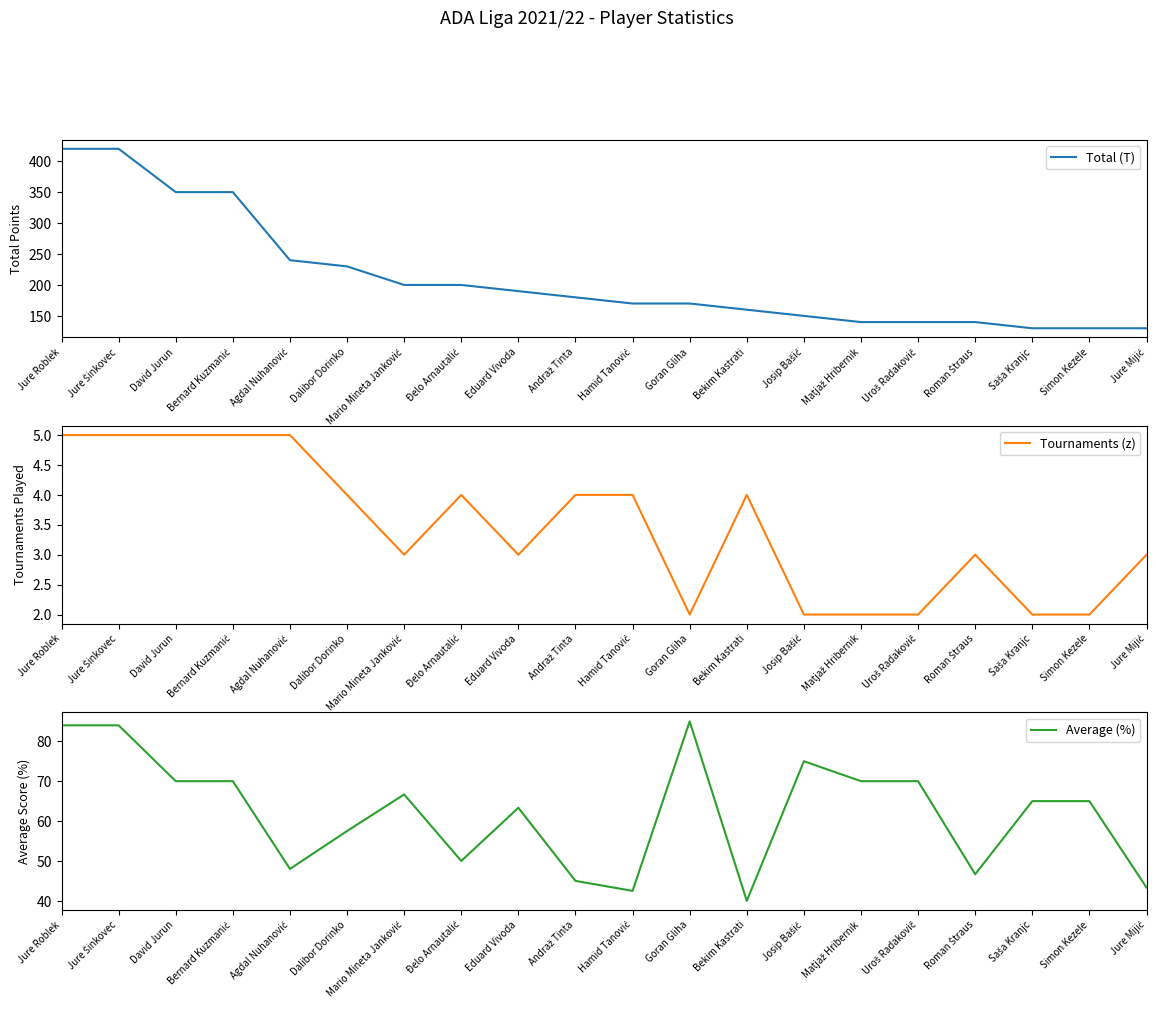

Reading right to left, transcribe all the data shown in this chart.

Total (T): 130.0	130.0	130.0	140.0	140.0	140.0	150.0	160.0	170.0	170.0	180.0	190.0	200.0	200.0	230.0	240.0	350.0	350.0	420.0	420.0
Tournaments (z): 3.0	2.0	2.0	3.0	2.0	2.0	2.0	4.0	2.0	4.0	4.0	3.0	4.0	3.0	4.0	5.0	5.0	5.0	5.0	5.0
Average (%): 43.3	65.0	65.0	46.7	70.0	70.0	75.0	40.0	85.0	42.5	45.0	63.3	50.0	66.7	57.5	48.0	70.0	70.0	84.0	84.0